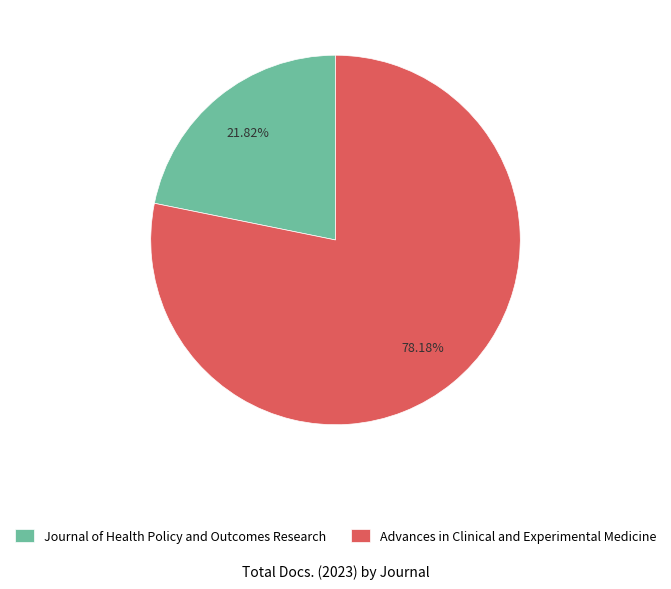

What percentage is the Advances in Clinical and Experimental Medicine slice, to the nearest percent?

78%